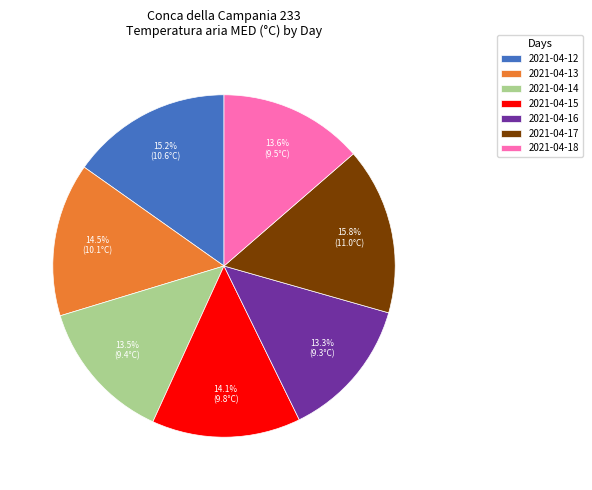

True or false: 2021-04-15 accounts for 14% of the total.

True